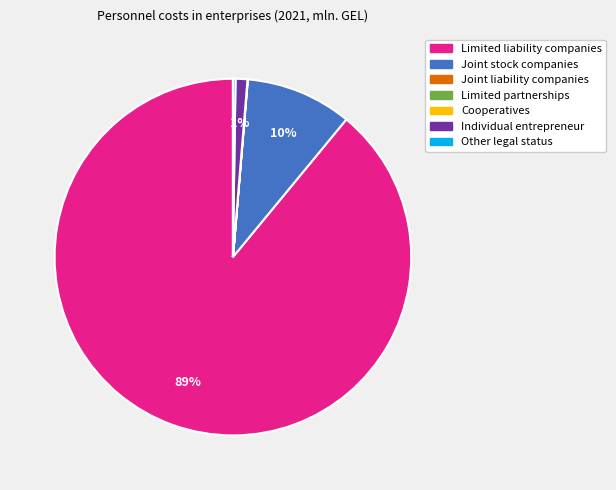

Combined, do Individual entrepreneur and Limited liability companies account for over 50%?

Yes